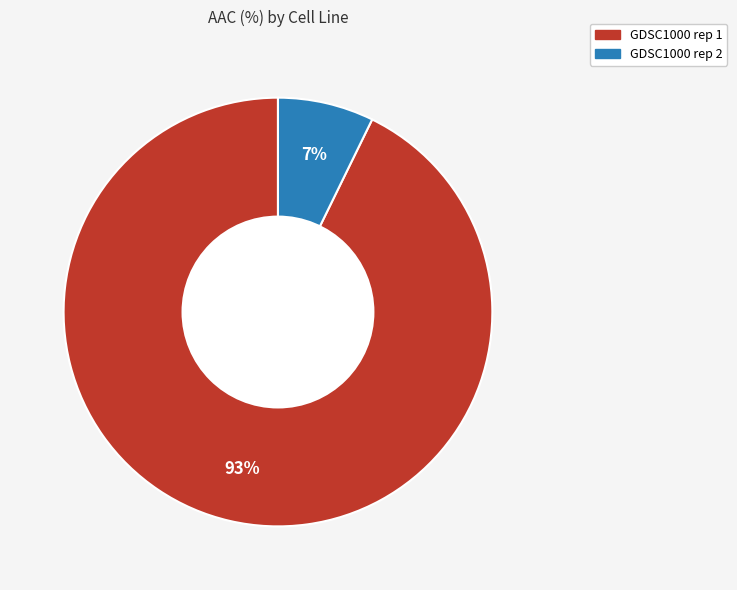

To the nearest percent, what portion does GDSC1000 rep 1 represent?

93%